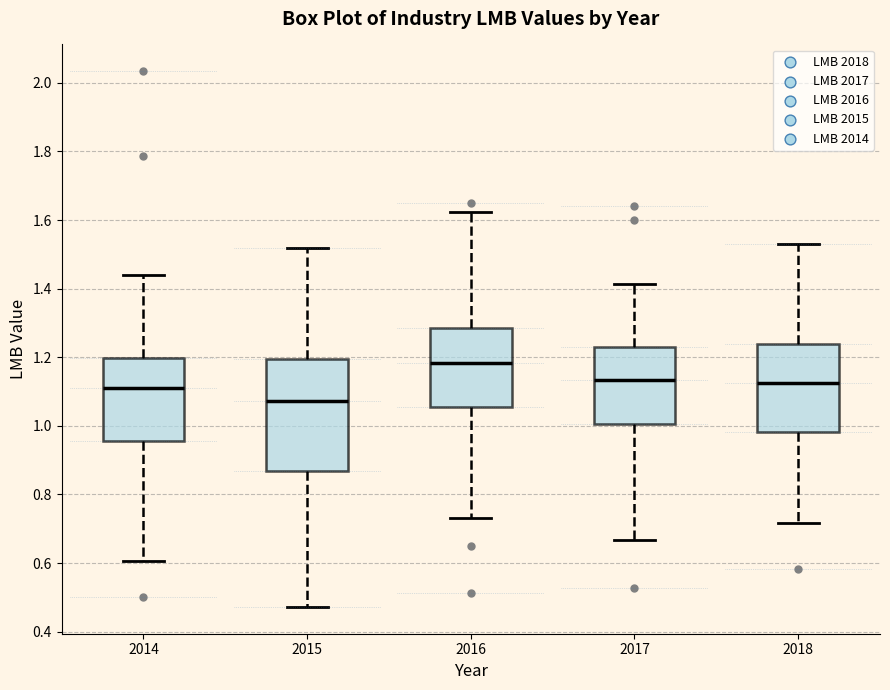

Which box has the highest median line?

2016